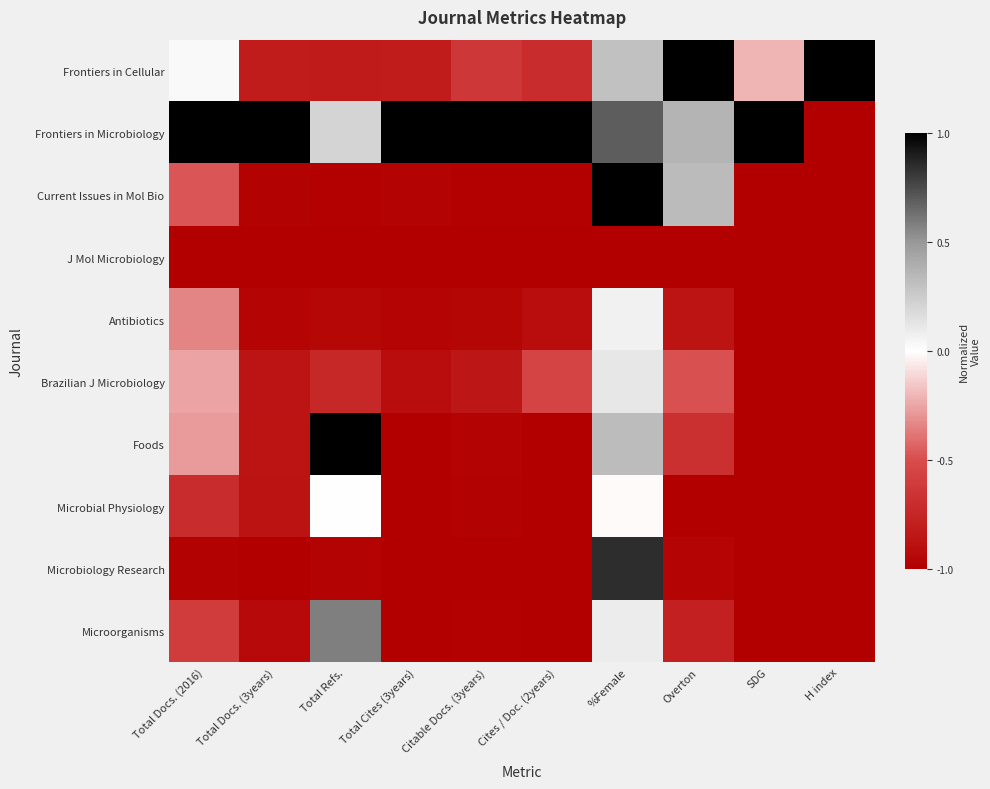

At which category is the sum across all series the highest?

%Female